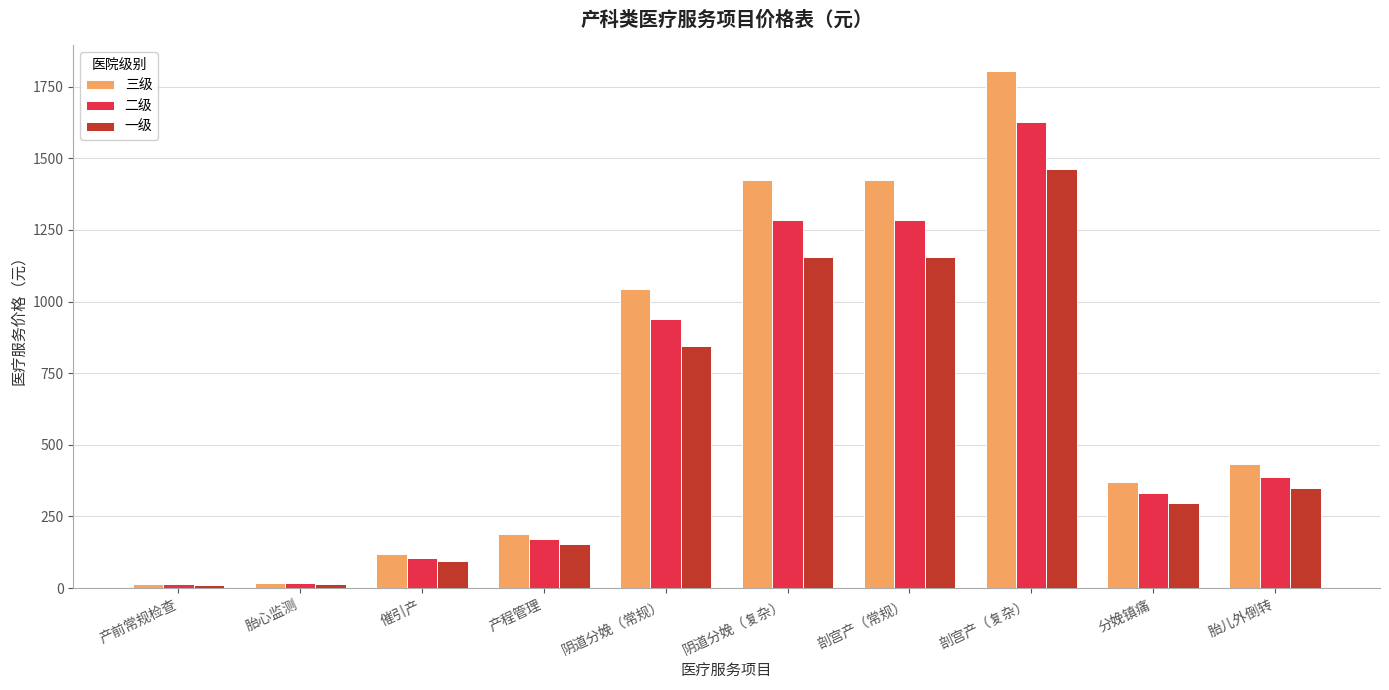

How many values in the 一级 series are below 350?

5